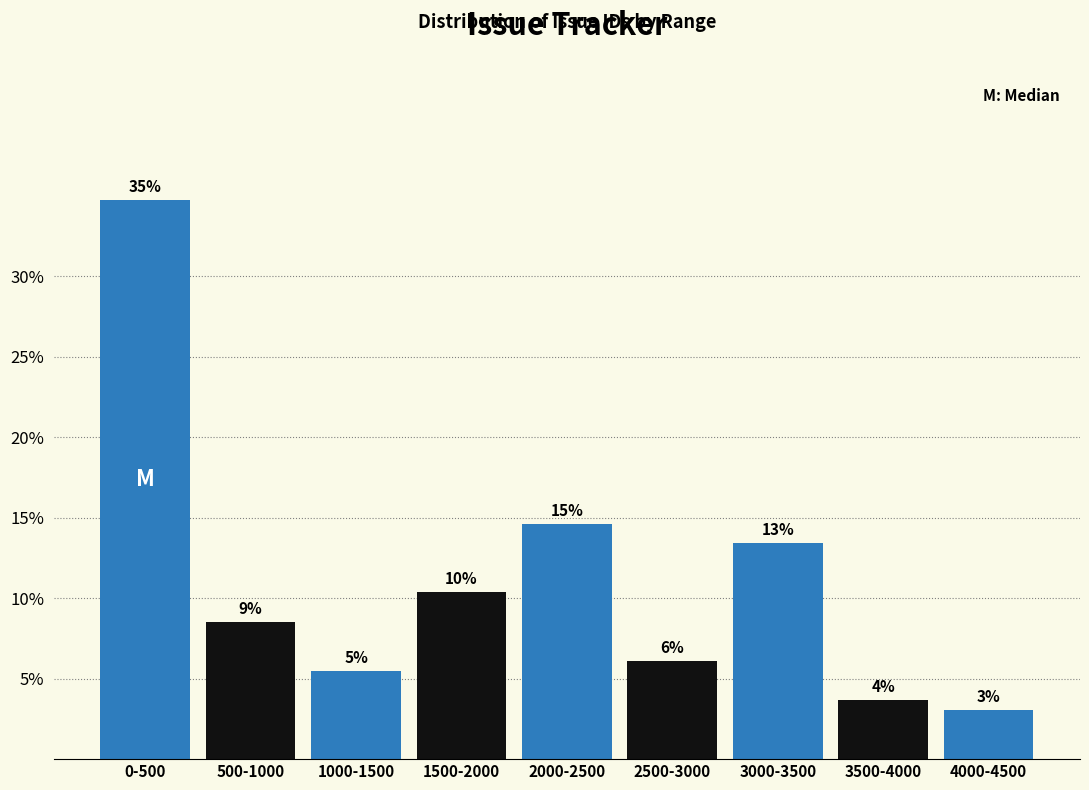

Does the chart contain any negative values?

No